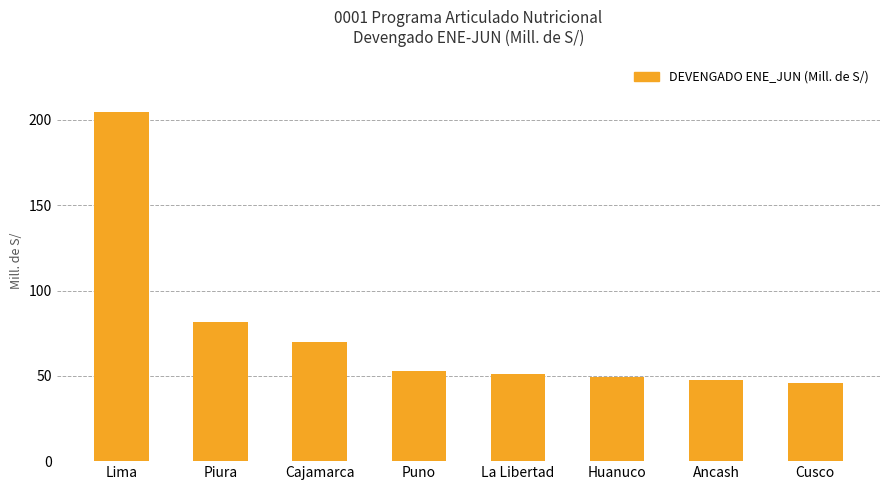

What is the change in value from La Libertad to Huanuco?

-1.4